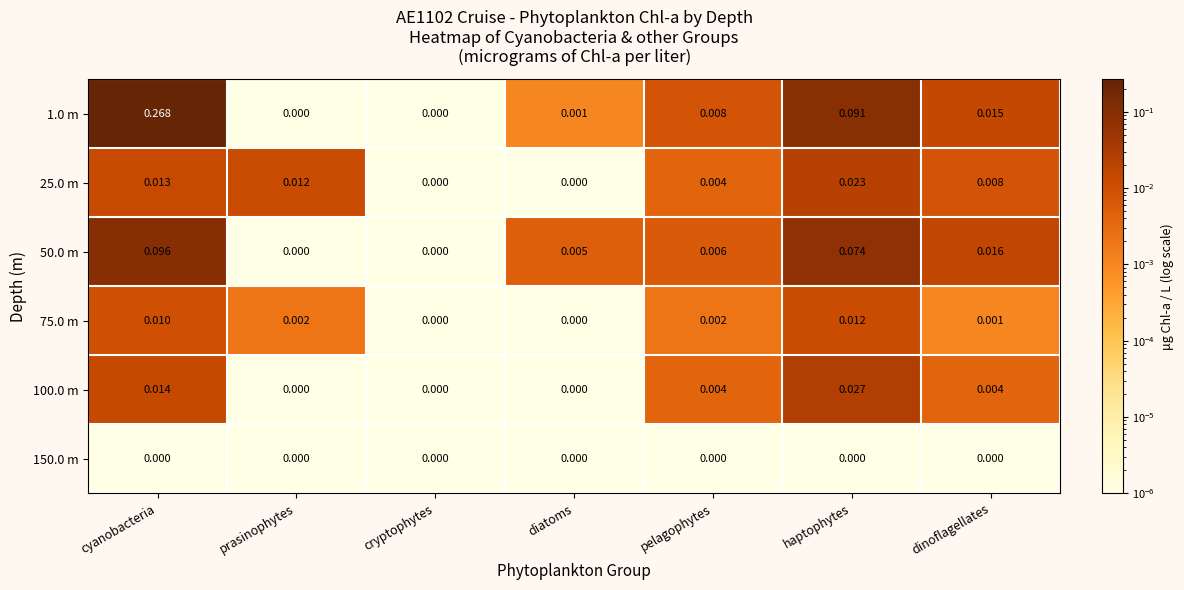

How many distinct data groups are displayed?

6